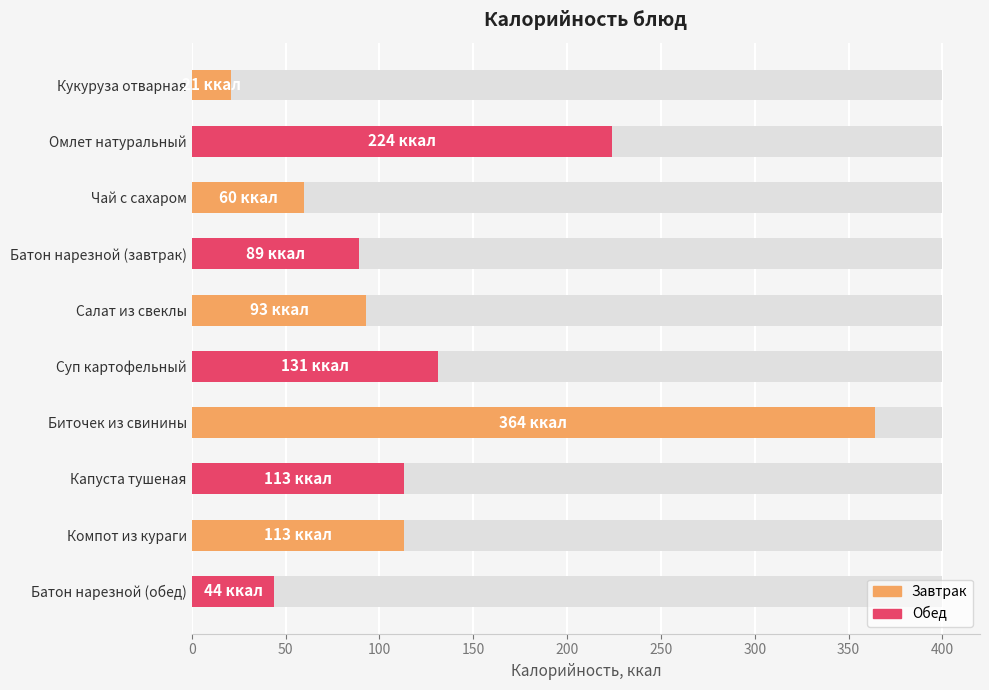

Which has a higher value, Чай с сахаром or Компот из кураги?

Компот из кураги